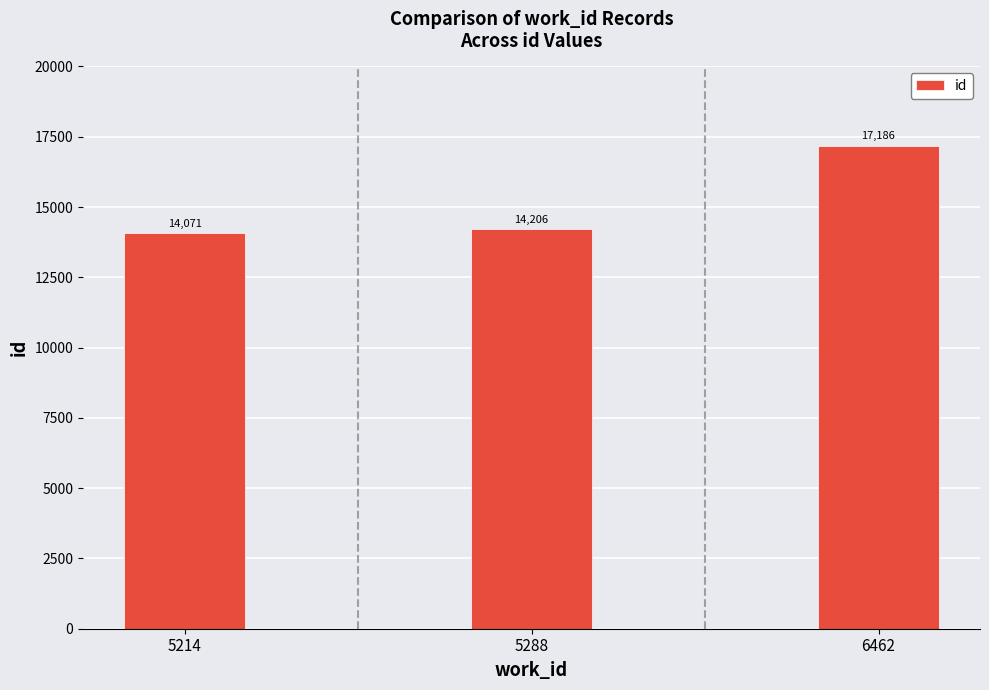

List the labels in order of value, smallest first.

5214, 5288, 6462